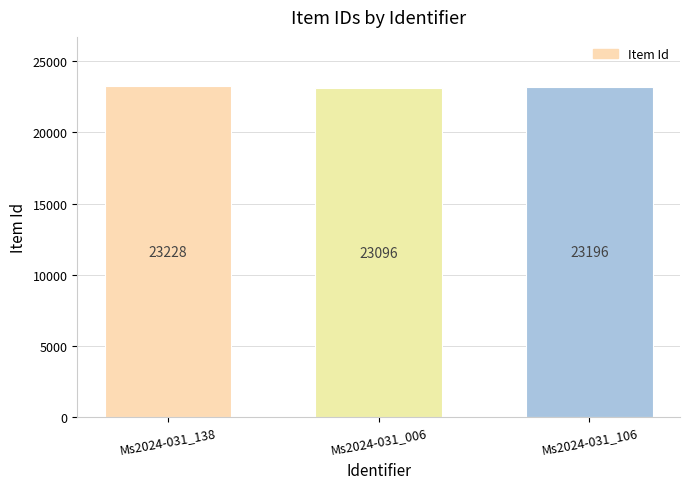

What is the value of the 1st bar from the left?

23228